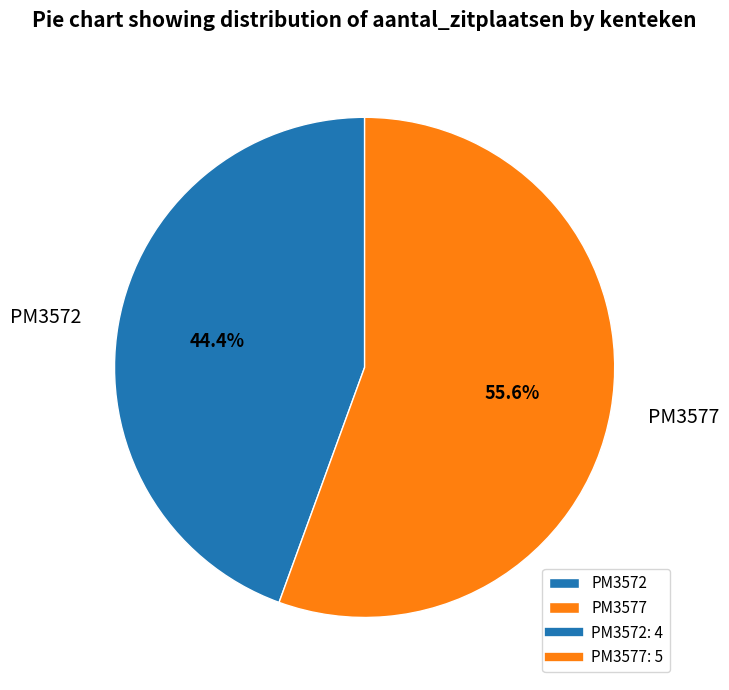

To the nearest percent, what is the difference between the PM3577 and PM3572 slice percentages?

11%